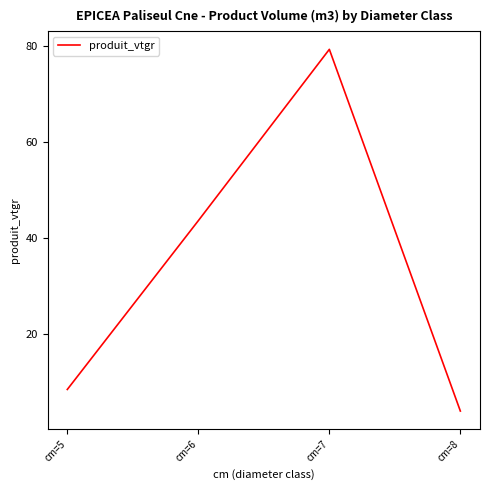

Where is the data nearest to the value 41?

cm=6